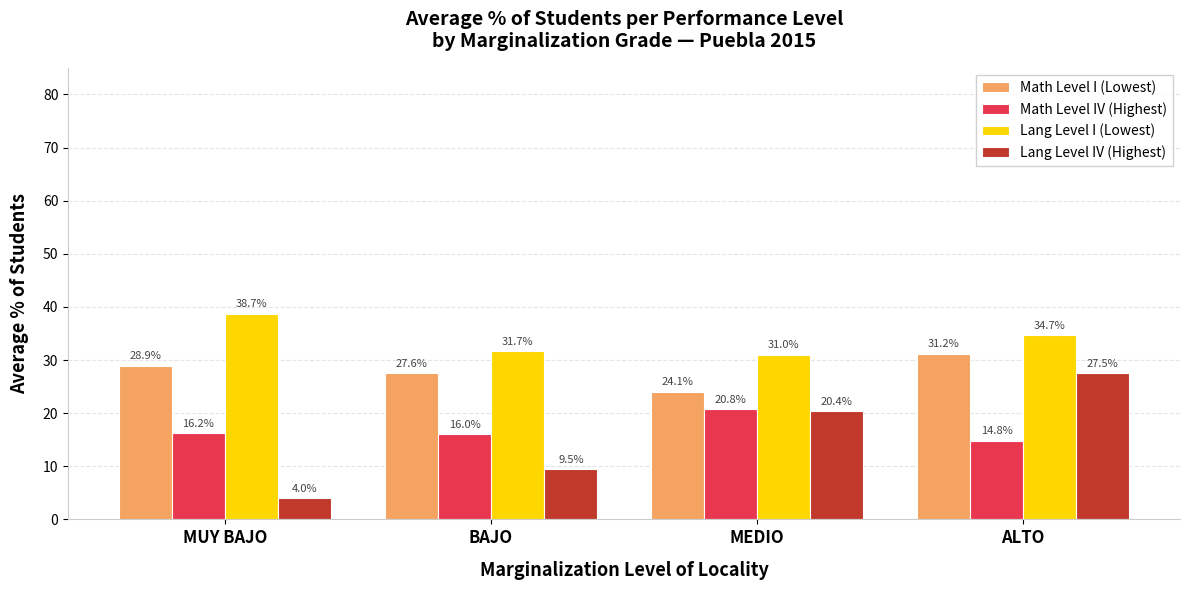

True or false: Math Level I (Lowest) has a value of 11.6 at MUY BAJO.

False